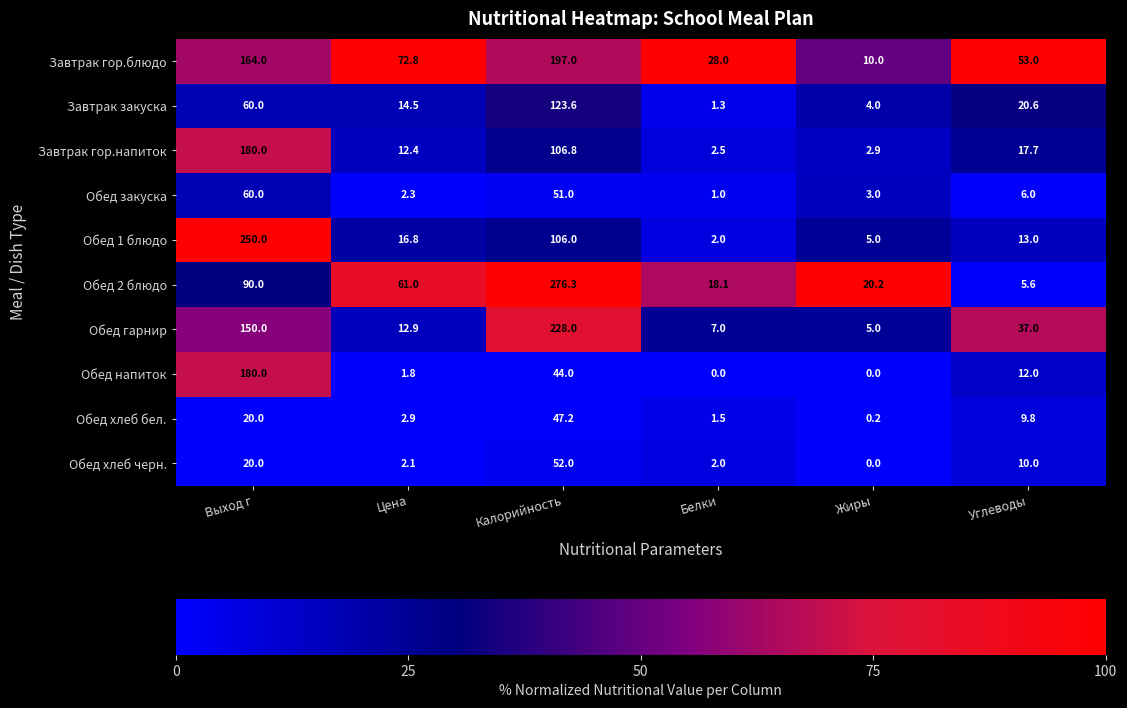

What is the lowest value of the Завтрак закуска series?

1.3